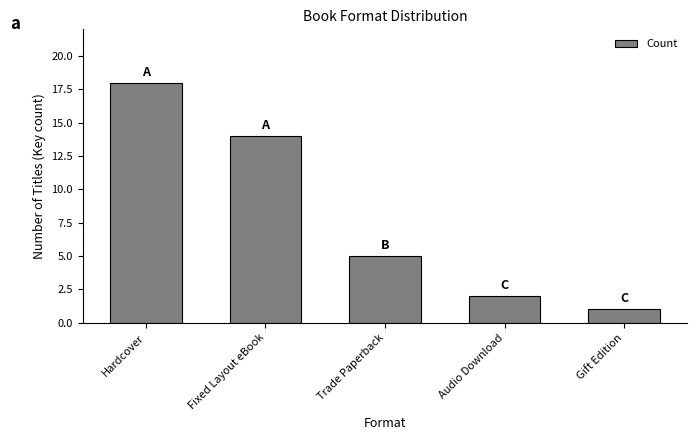

Reading right to left, what are all the values shown in this chart?

Gift Edition=1	Audio Download=2	Trade Paperback=5	Fixed Layout eBook=14	Hardcover=18